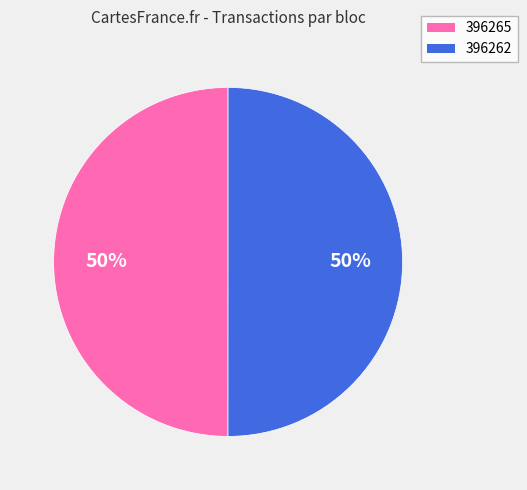

To the nearest percent, what is the average slice percentage?

50%